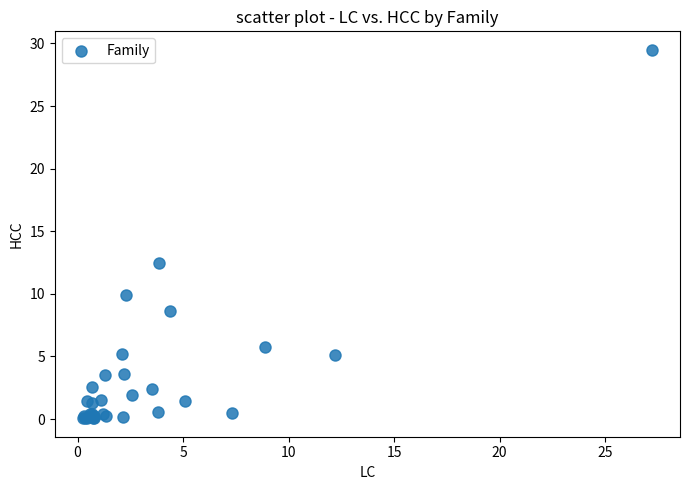

What Y value in the scatter plot is closest to 14?

12.4